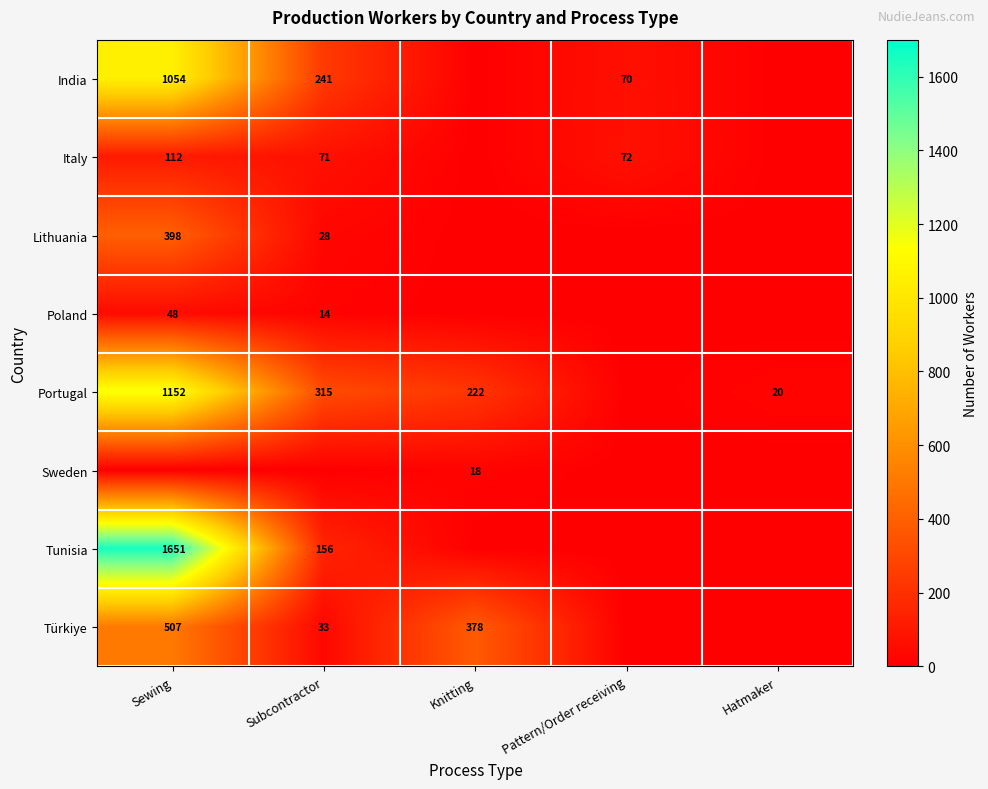

True or false: Italy has a value of 72.0 at Pattern/Order receiving.

True